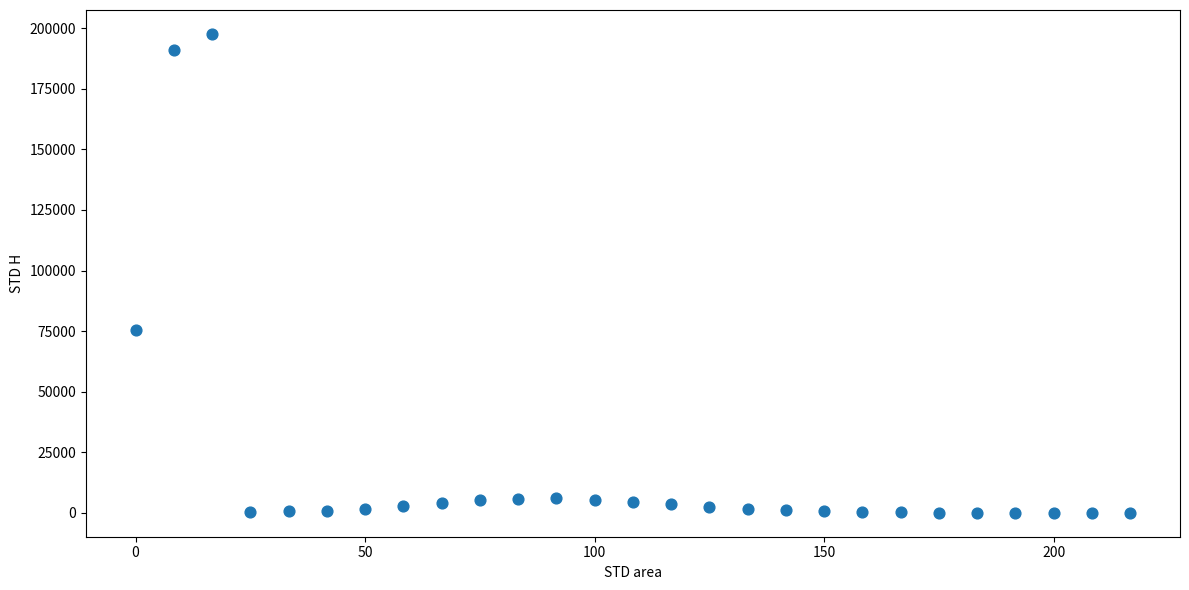

What Y value in the scatter plot is closest to 98821?

75260.4